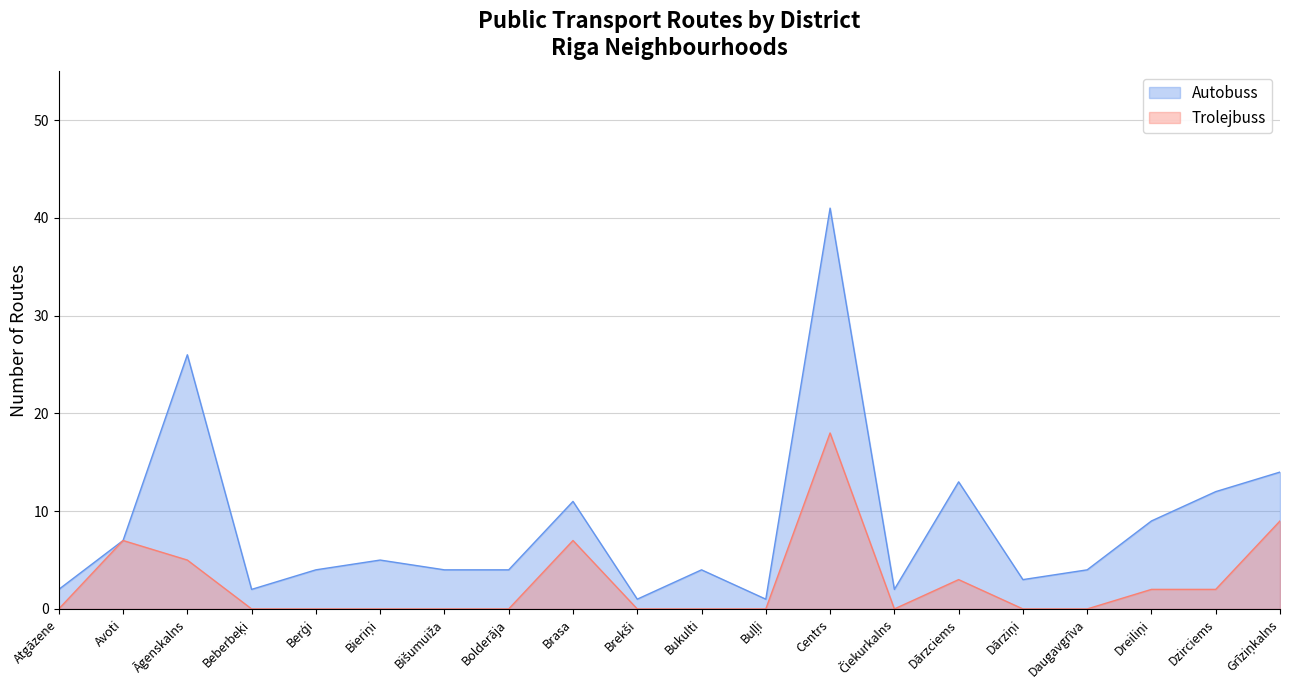

Does the chart have visible grid lines?

Yes